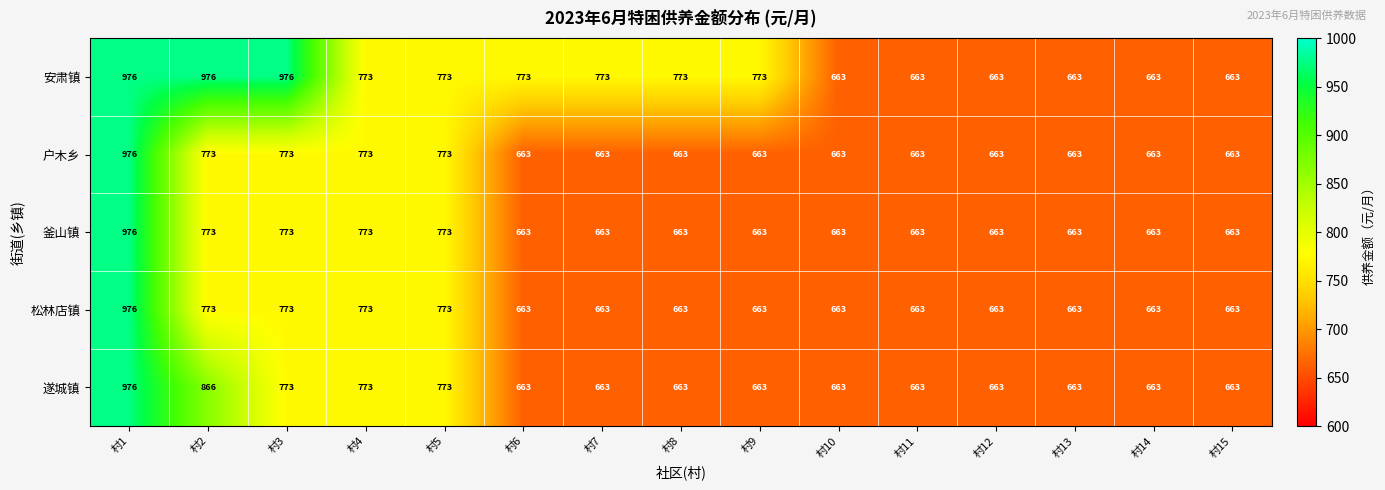

What value does the 釜山镇 series have at 村9, to the nearest 10?

660